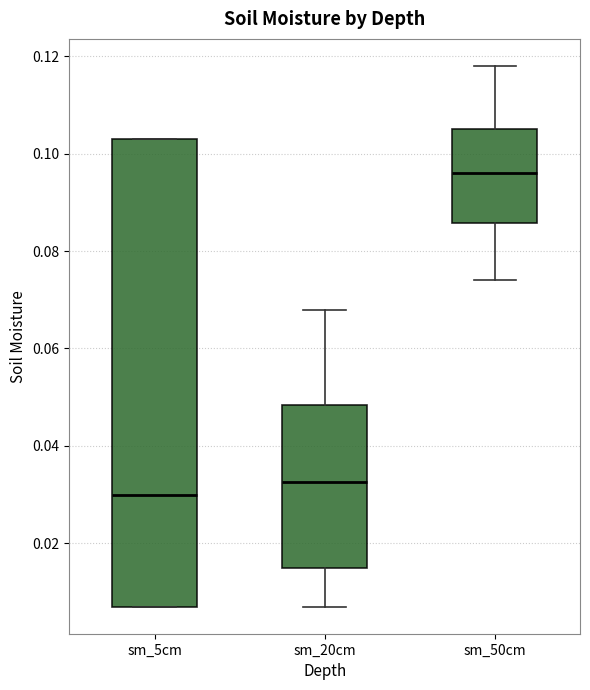

Reading left to right, transcribe this box plot: for each box, give where its median line is, the range the box spans, and where its two whiskers end, as read against the y-axis. The values are not printed on the chart, so give them approximately, as read against the axis.

sm_5cm: median 0.030, box 0.008 to 0.104, whiskers 0.008 to 0.104
sm_20cm: median 0.032, box 0.016 to 0.048, whiskers 0.008 to 0.068
sm_50cm: median 0.096, box 0.086 to 0.106, whiskers 0.074 to 0.118